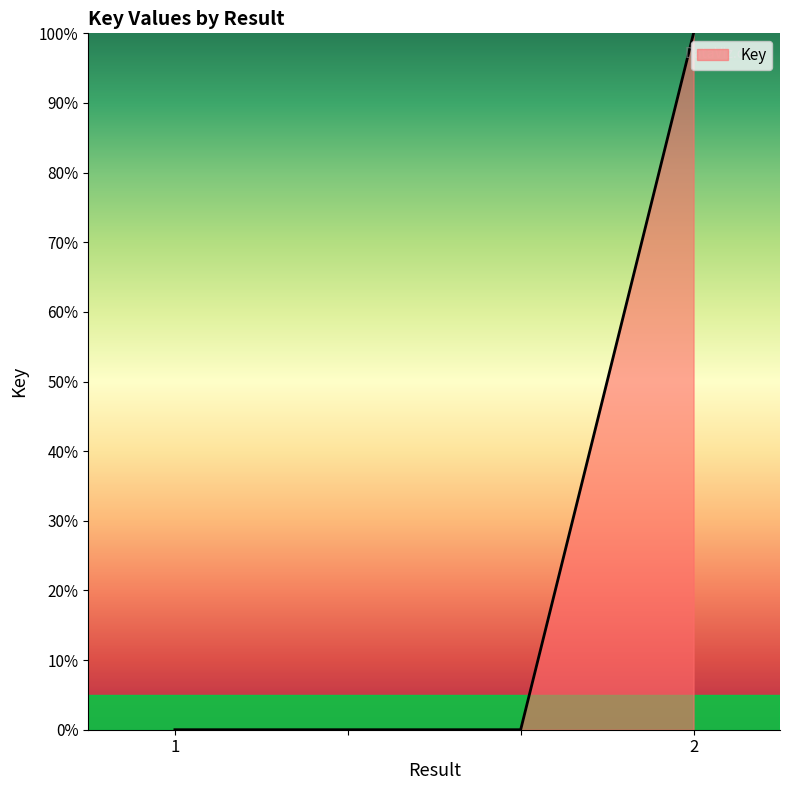

What is the average value?

25